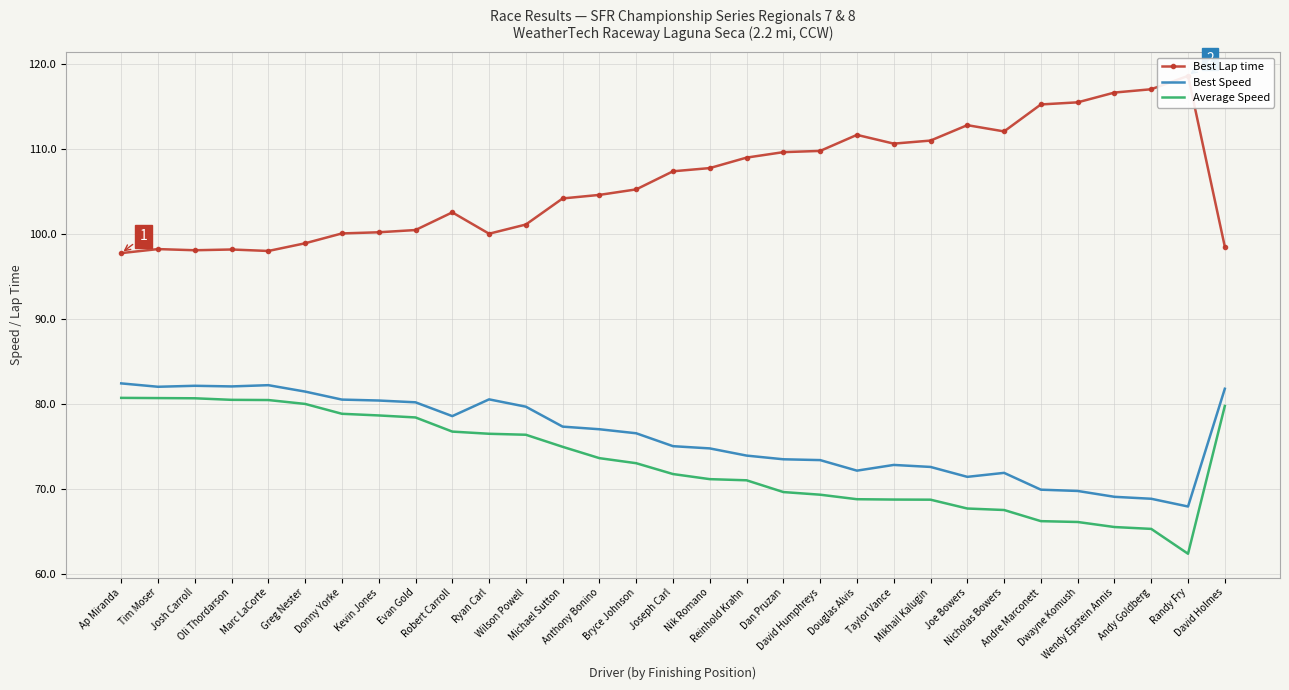

True or false: Best Speed and Average Speed intersect in this chart.

False